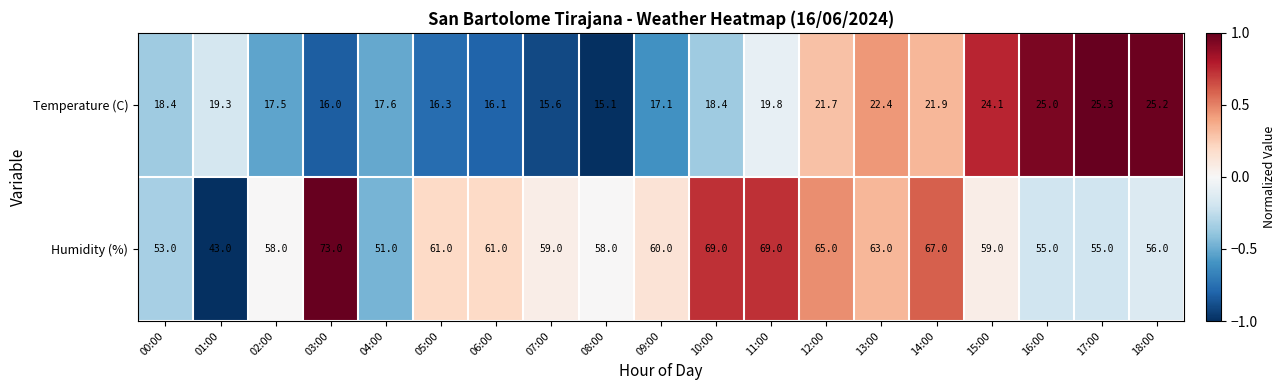

What is the minimum value shown in the chart?

15.1